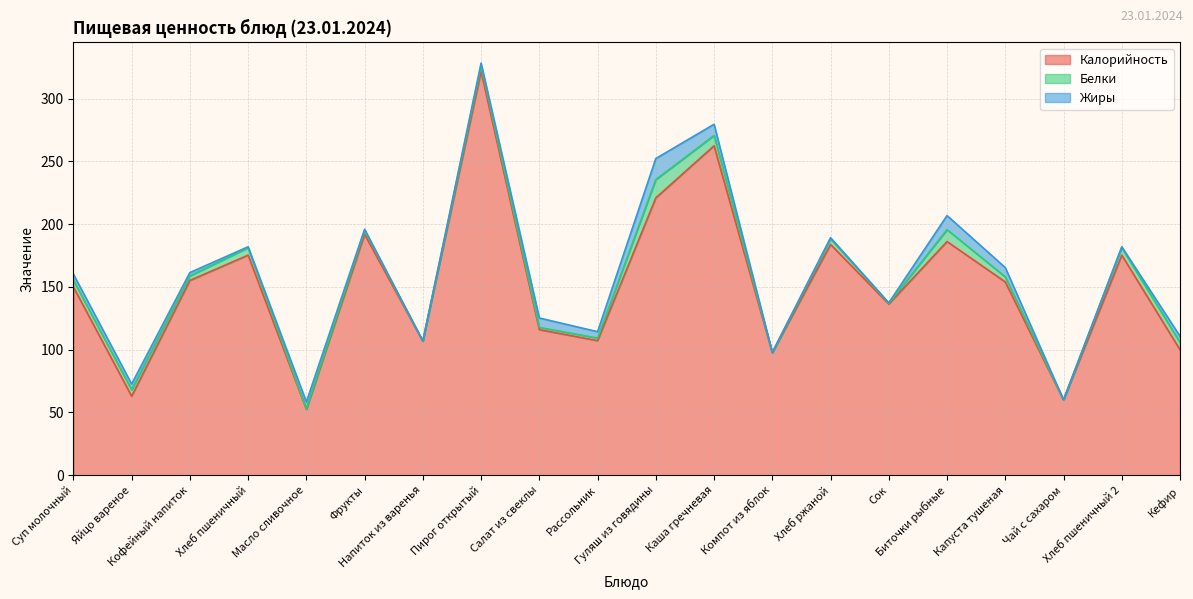

The Белки series shows 0.1 at Чай с сахаром. True or false?

True